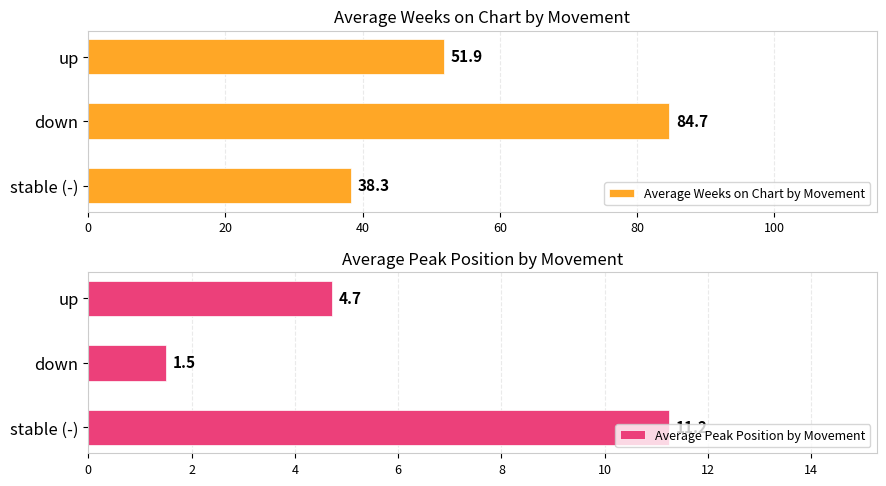

What is the average value of the Average Peak Position by Movement series?

5.8